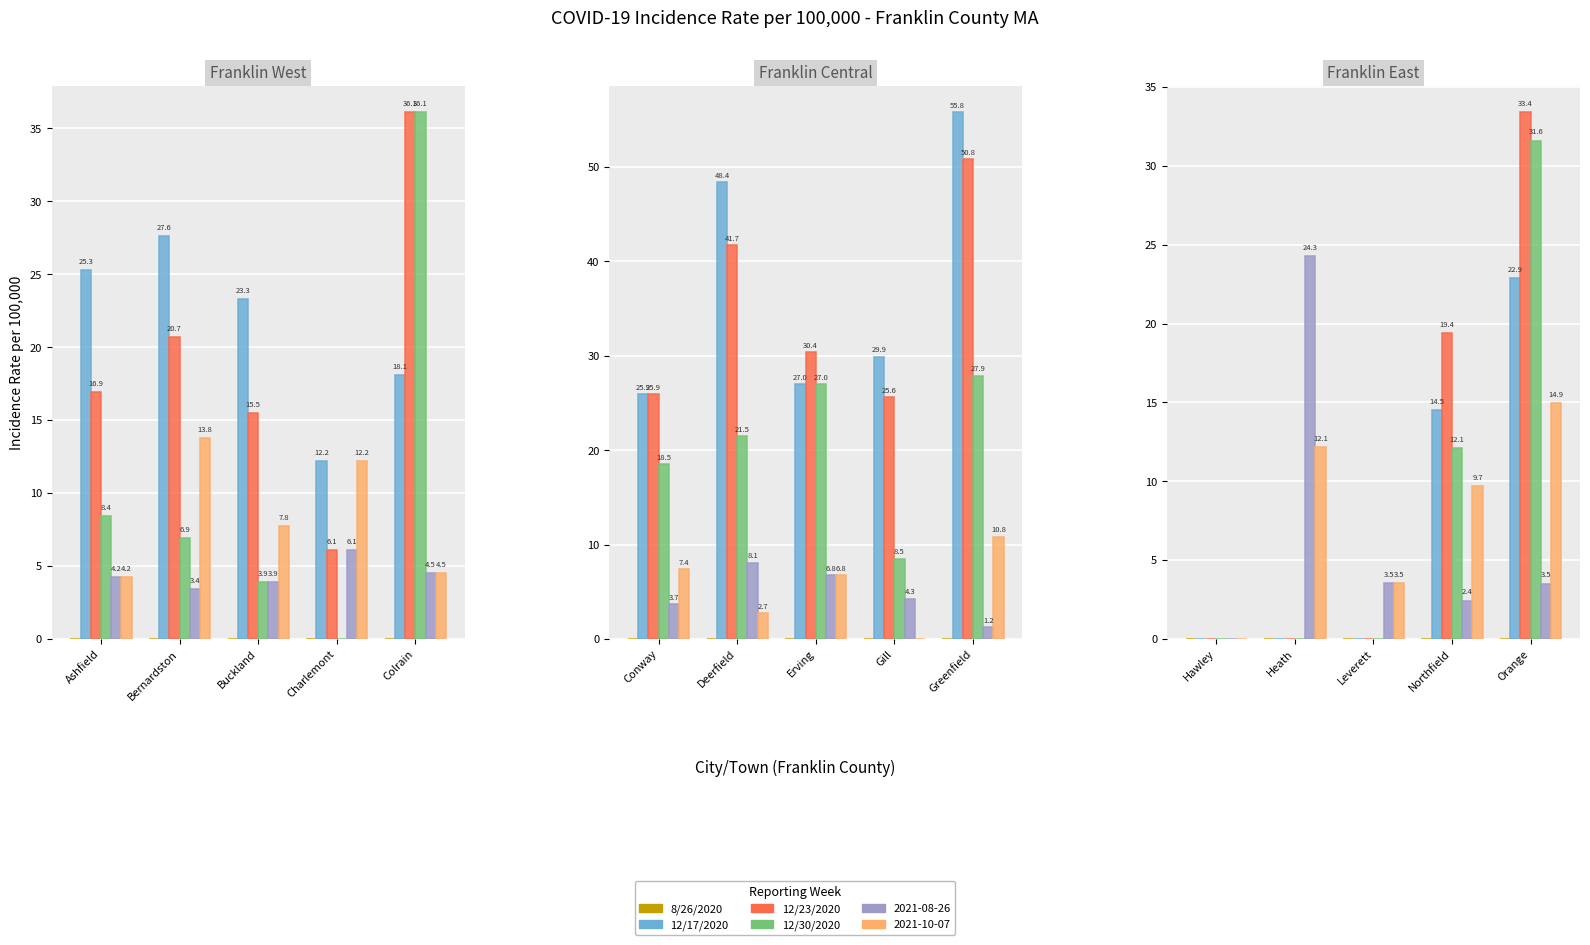

The 12/30/2020 series shows 42.4 at Orange. True or false?

False